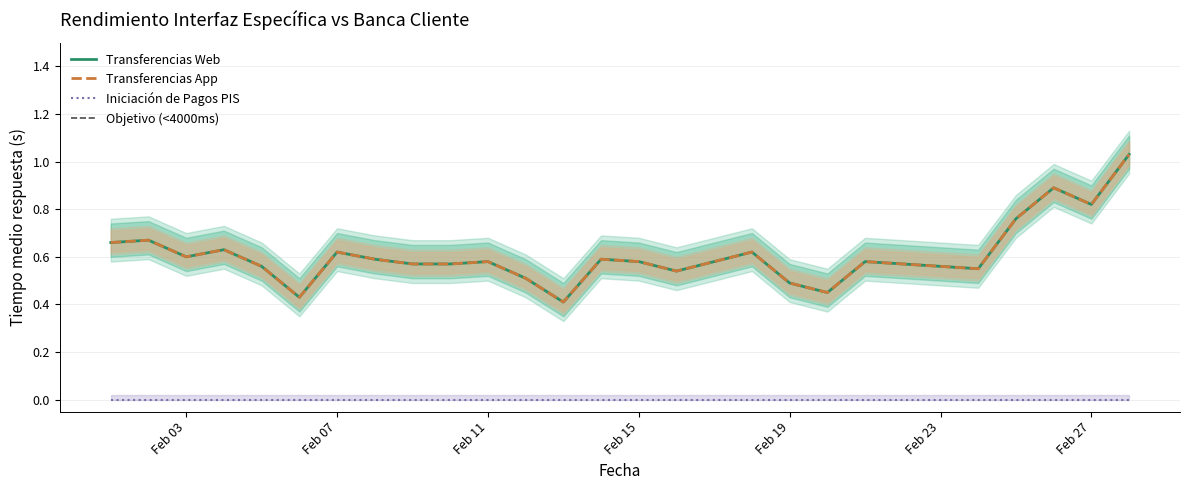

Is this an area chart (filled region under the line)?

No